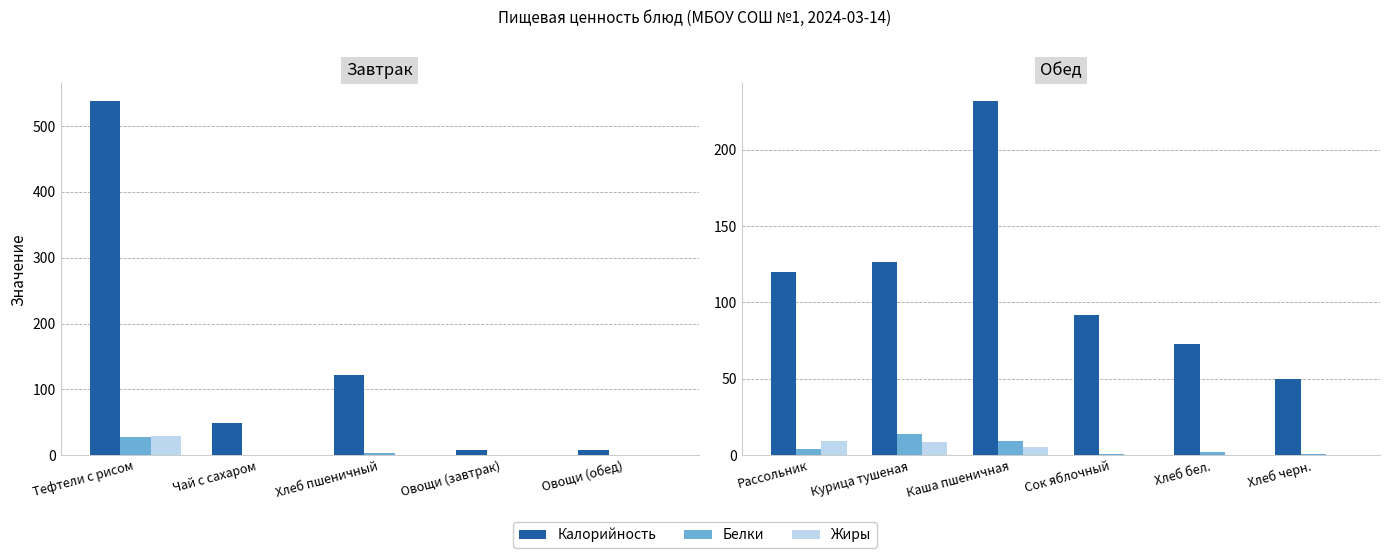

Is the value of Белки at Рассольник greater than the value of Калорийность at Курица тушеная?

No